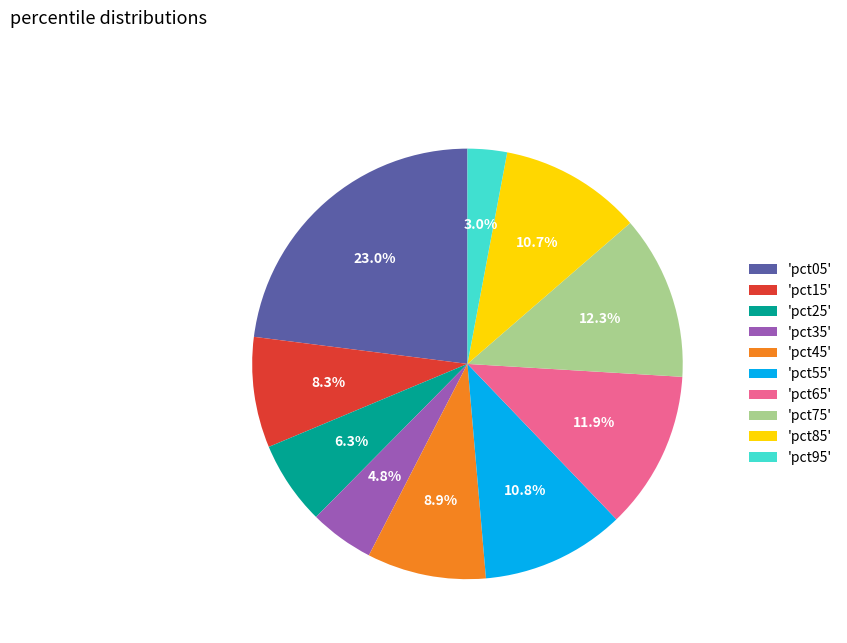

Is 'pct05' the majority of the pie?

No